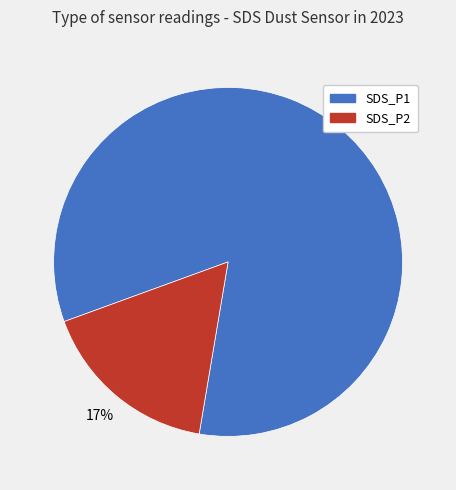

Which category has the smallest portion of the pie?

SDS_P2